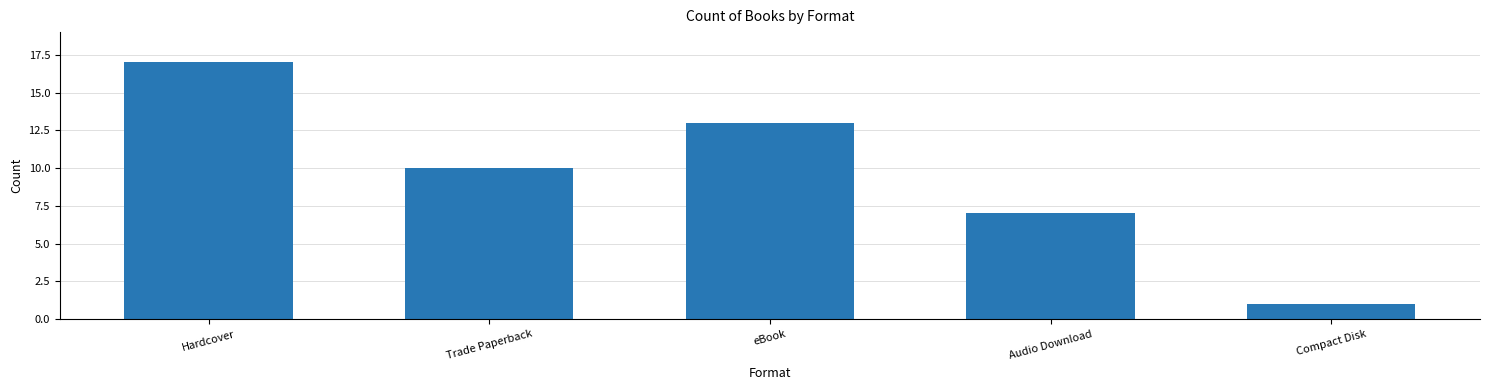

What position from the left is Hardcover?

1